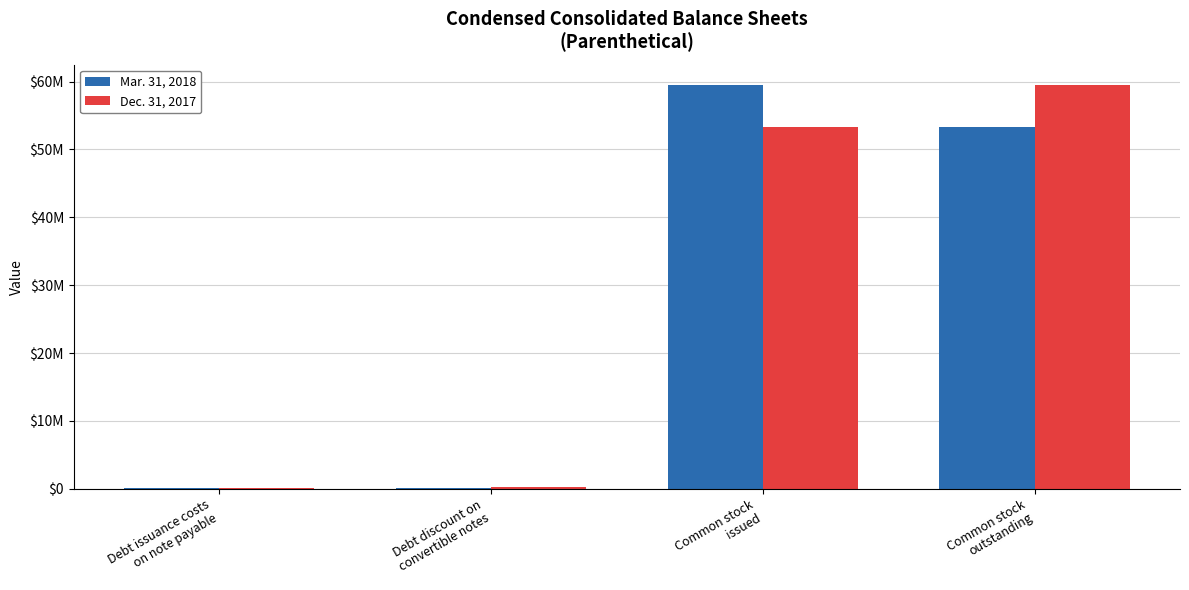

What are all the series names shown in the legend?

Mar. 31, 2018, Dec. 31, 2017